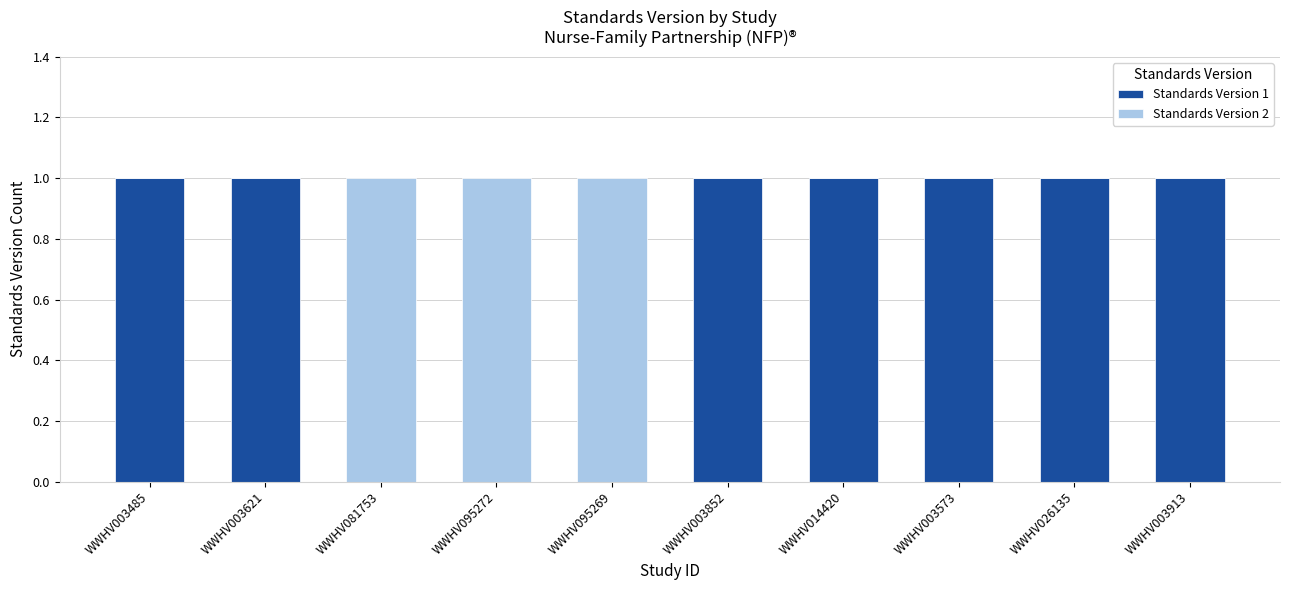

Is it true that Standards Version 1 equals 0 at WWHV095269?

True